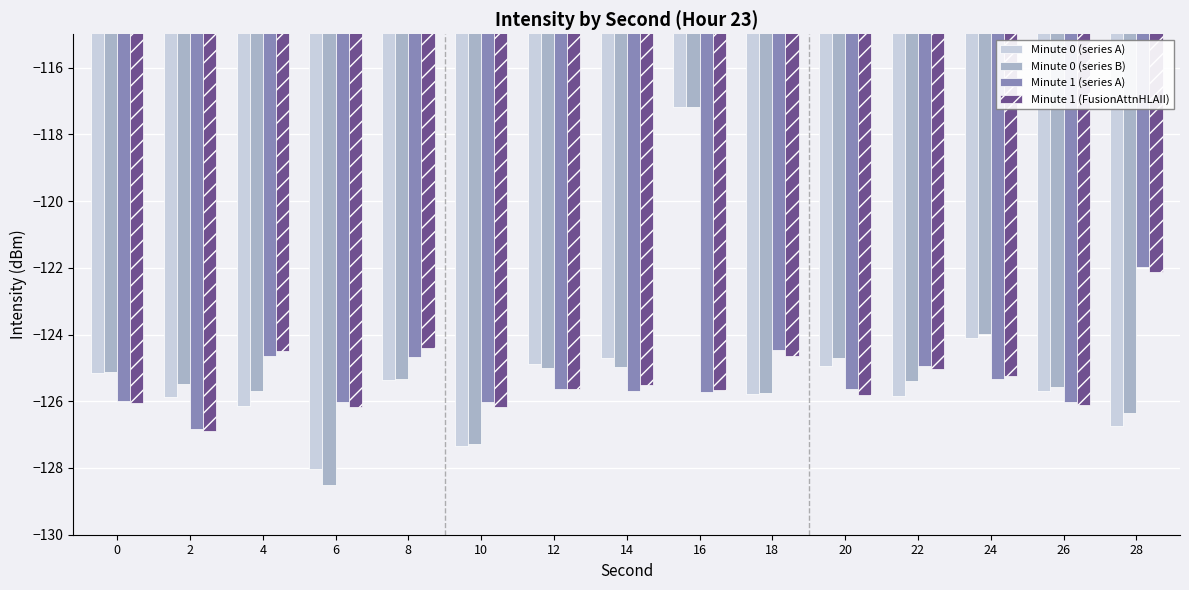

The Minute 0 (series A) series shows -125.2 at 0. True or false?

True